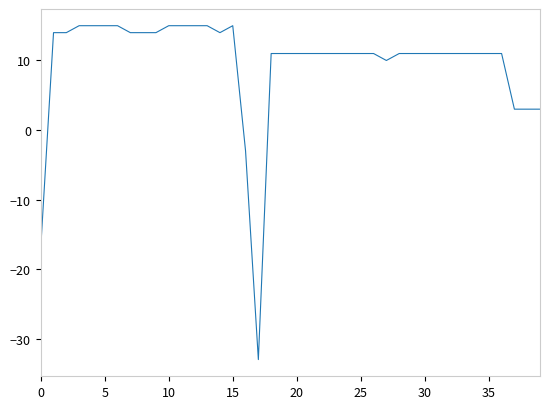

What is the maximum value shown in the chart?

15.0